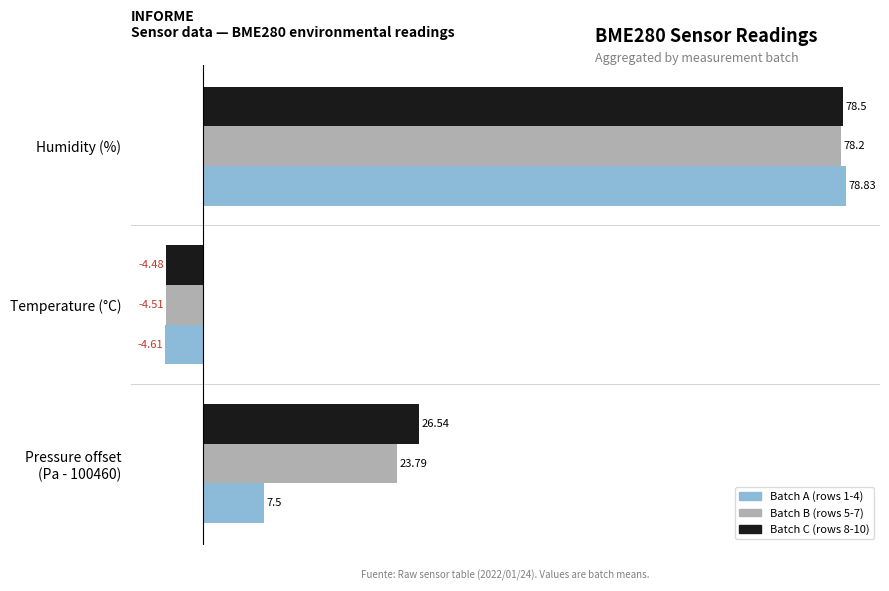

Which series has the widest spread of values?

Batch A (rows 1-4)